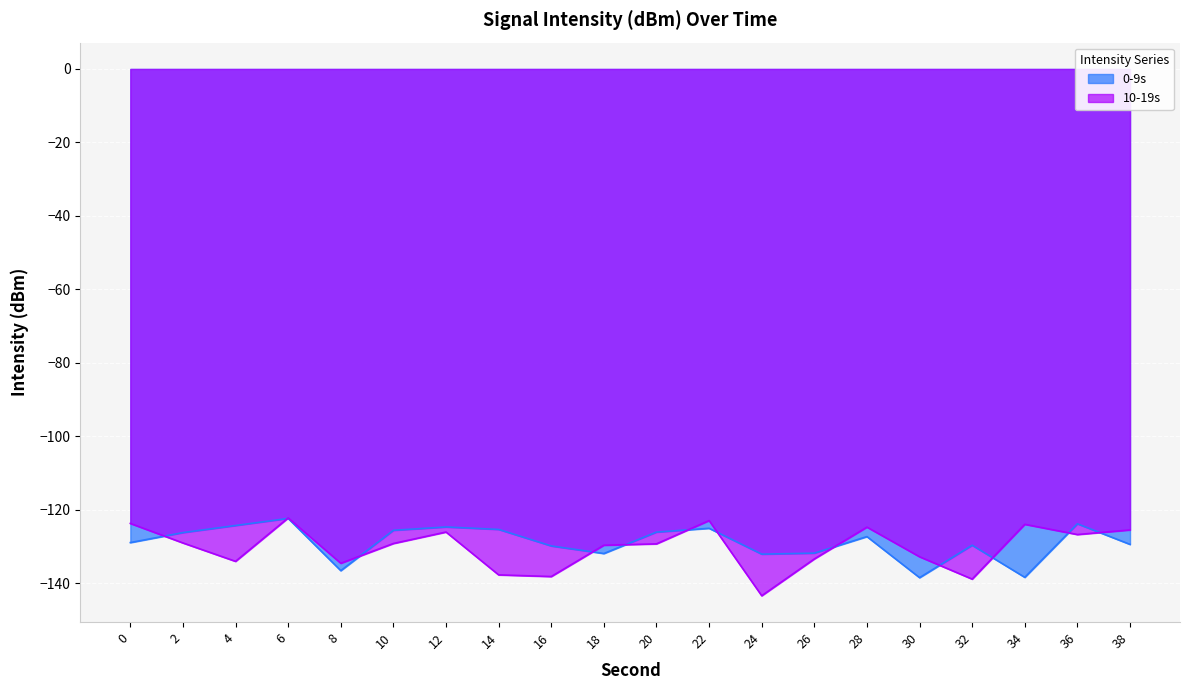

What is the value of the 10-19s point at the 13th from the left?

-143.4